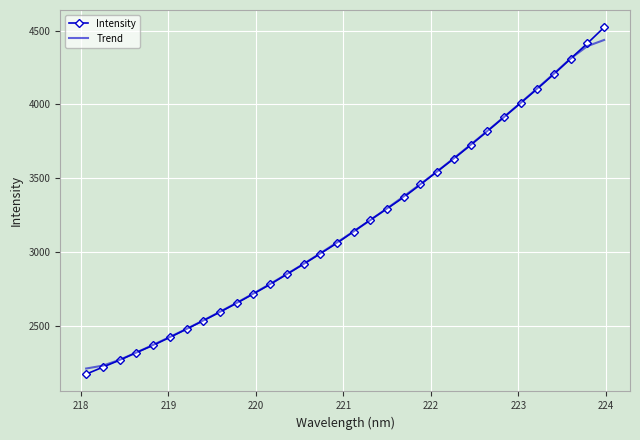

What is the smallest value displayed?

2172.6